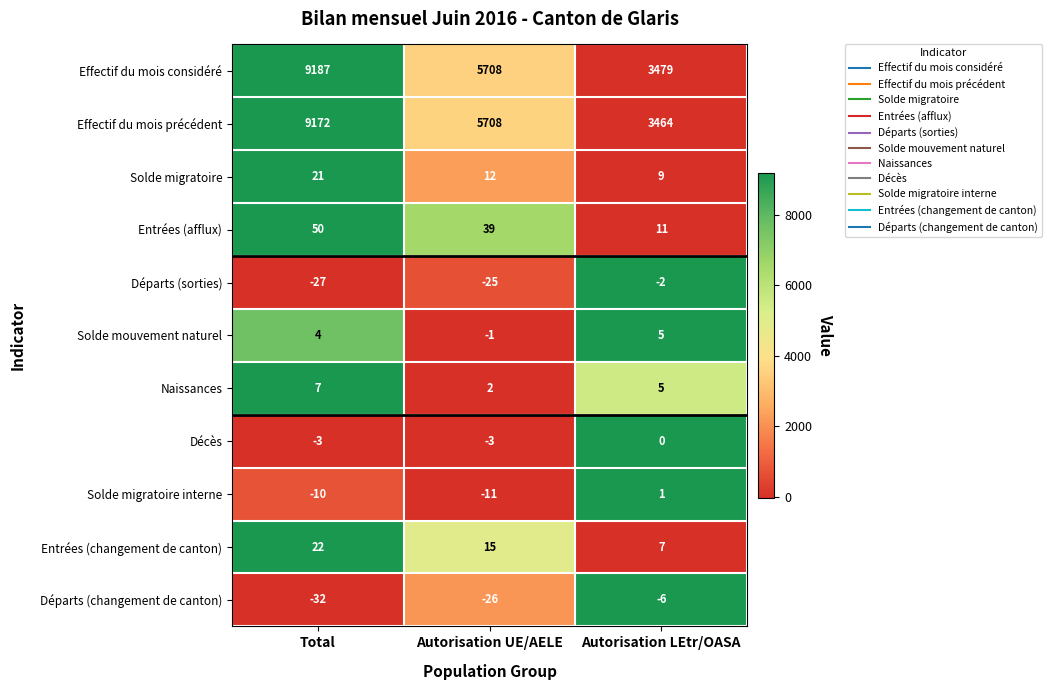

Rank the series by their maximum value, from lowest to highest.

Départs (changement de canton), Départs (sorties), Décès, Solde migratoire interne, Solde mouvement naturel, Naissances, Solde migratoire, Entrées (changement de canton), Entrées (afflux), Effectif du mois précédent, Effectif du mois considéré